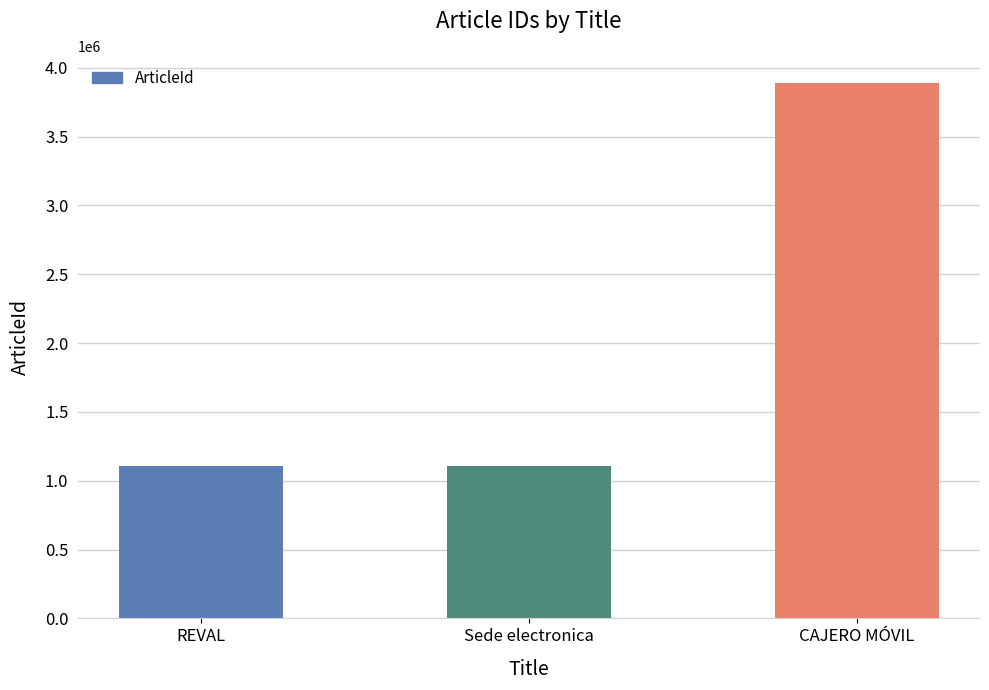

How many values are below 1106027?

1